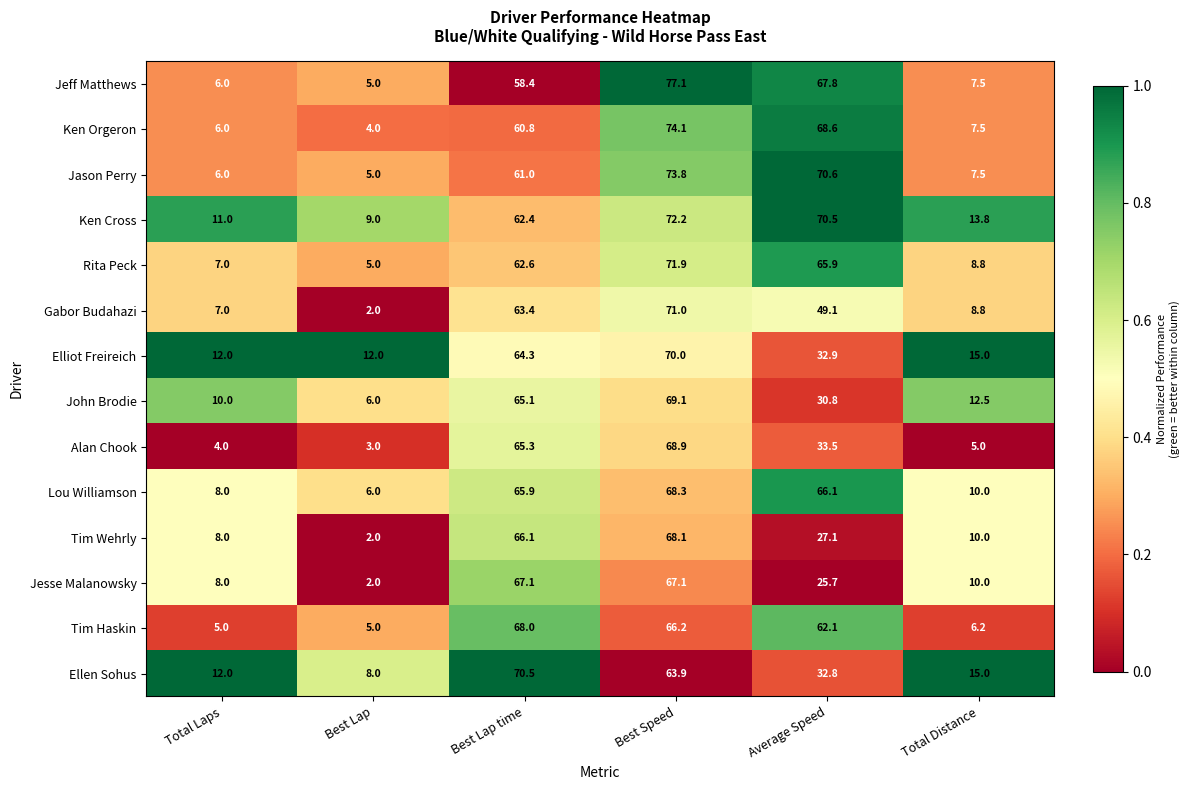

How many series are shown in this chart?

14